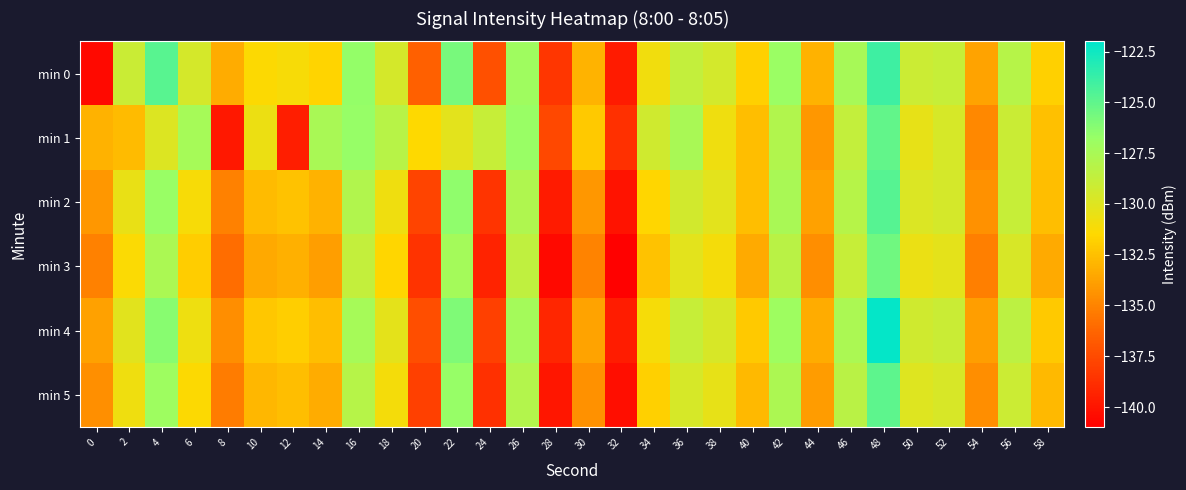

What is the total value across all series at 58?

-795.2